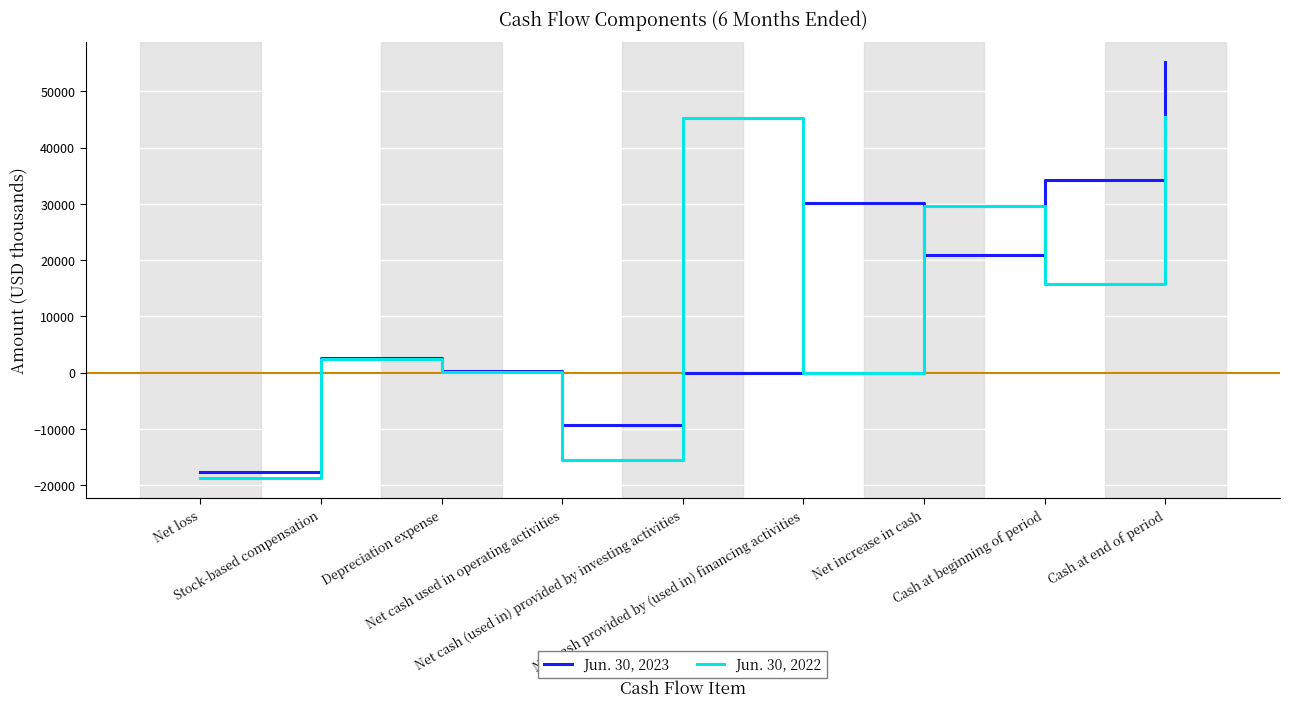

At Depreciation expense, list the series in order from largest to smallest.

Jun. 30, 2023, Jun. 30, 2022